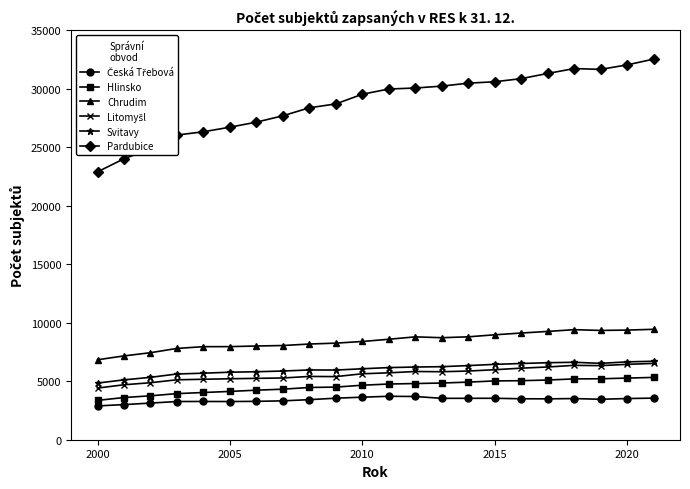

What is the value of the Hlinsko point at the 20th from the left?

5211